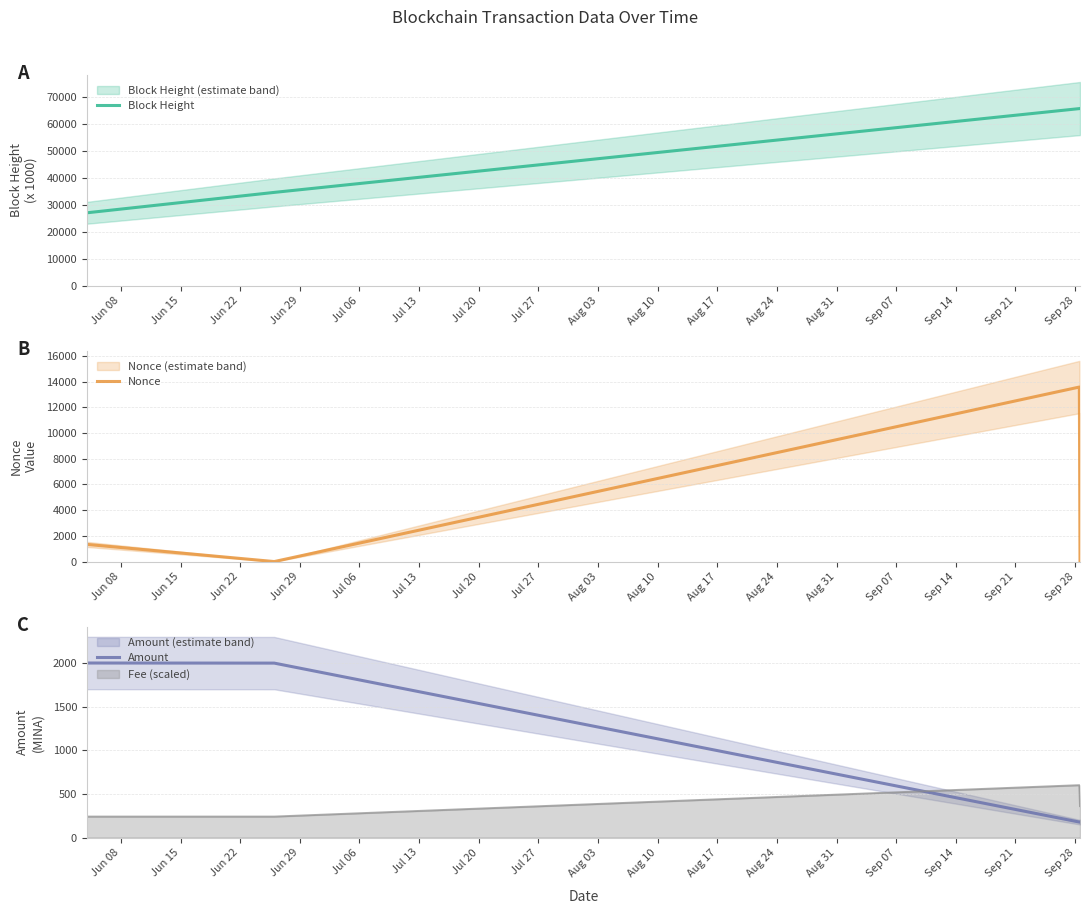

True or false: Block Height has more than 2 interior local peaks.

False